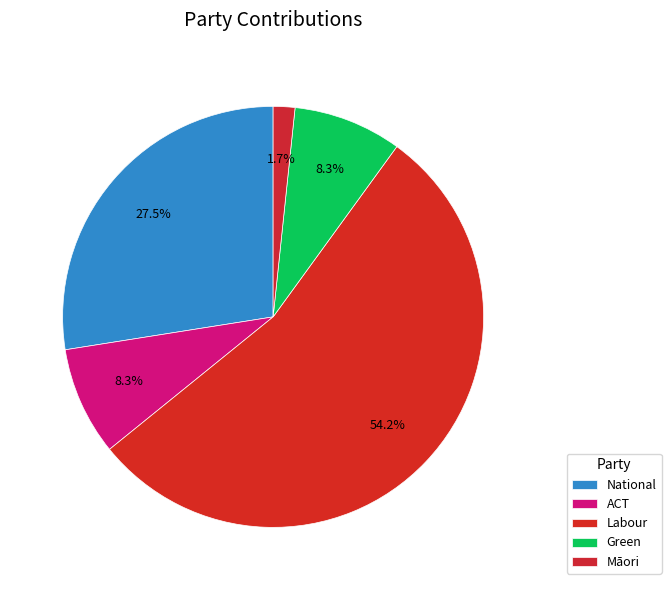

Which category has the smallest portion of the pie?

Māori